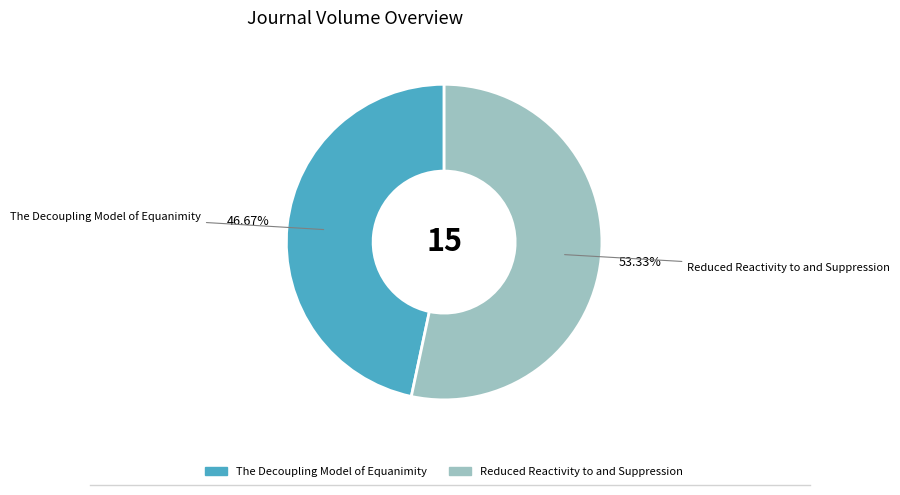

To the nearest percent, what is the average slice percentage?

50%